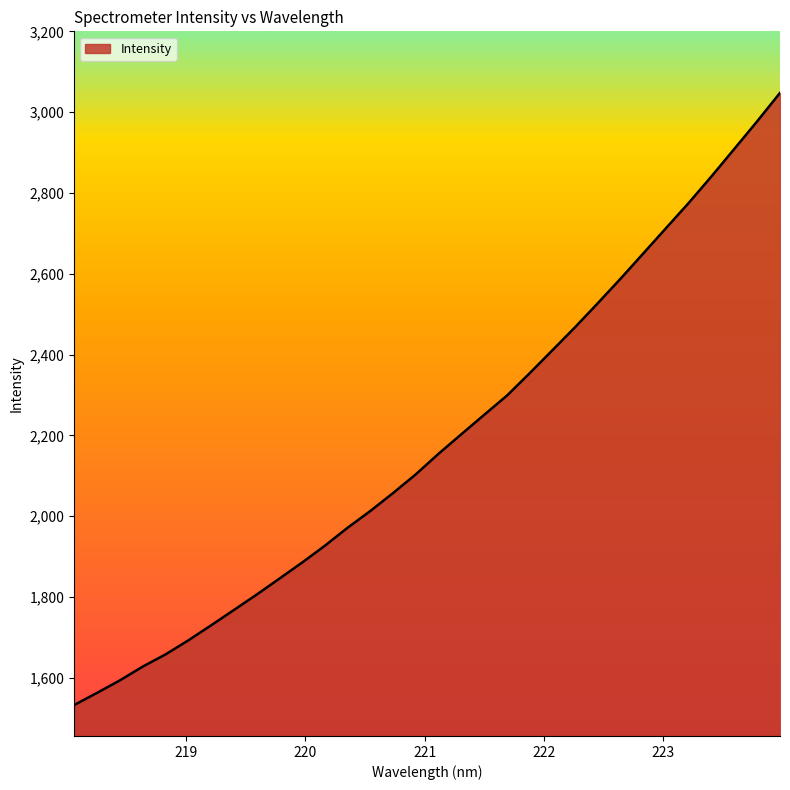

What is the minimum value shown in the chart?

1532.3